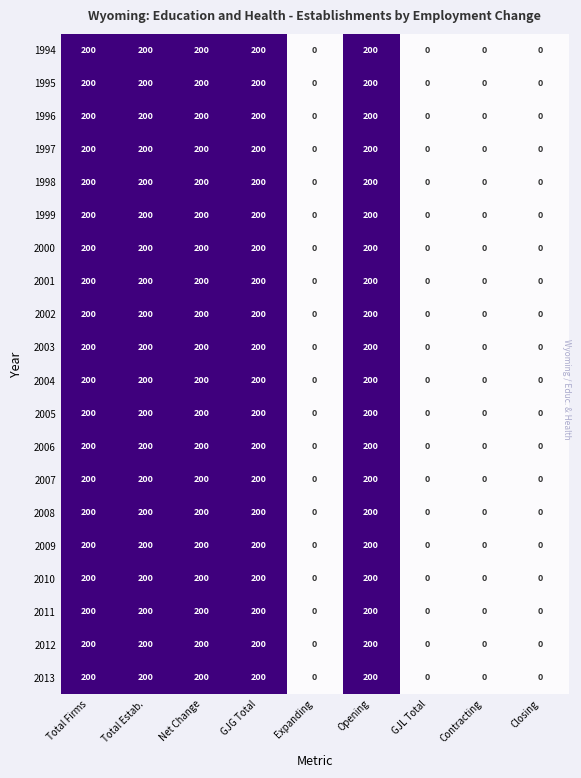

What is the sum of the 1999 values at Total Estab. and Opening?

400